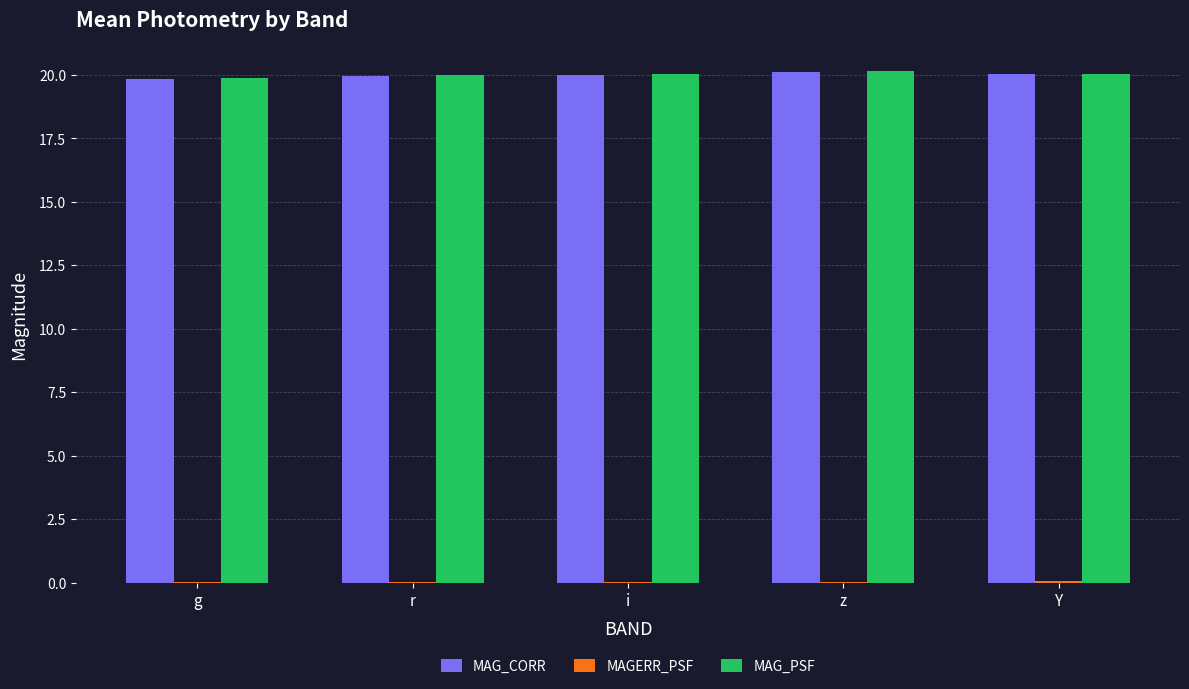

The MAG_CORR series shows 30.9 at Y. True or false?

False